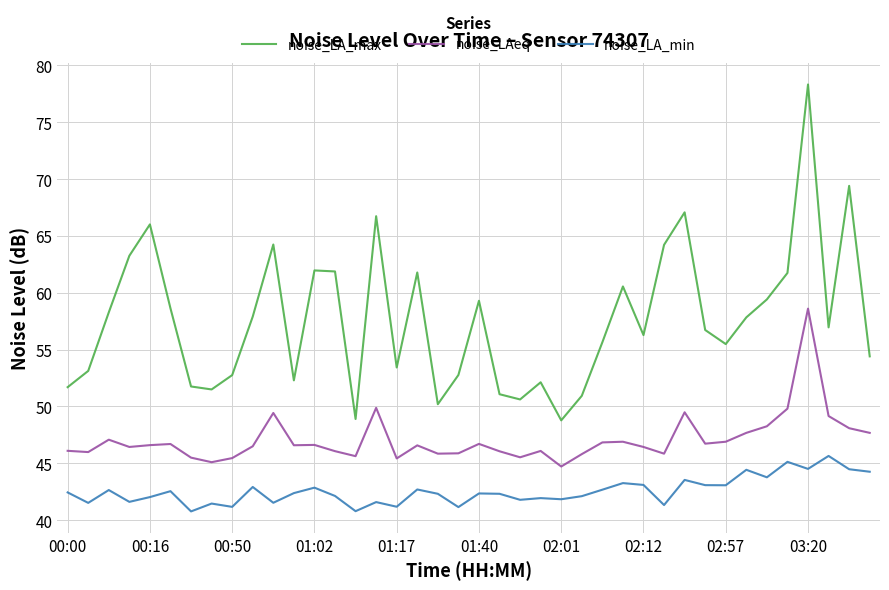

What is the greatest value displayed?

78.3